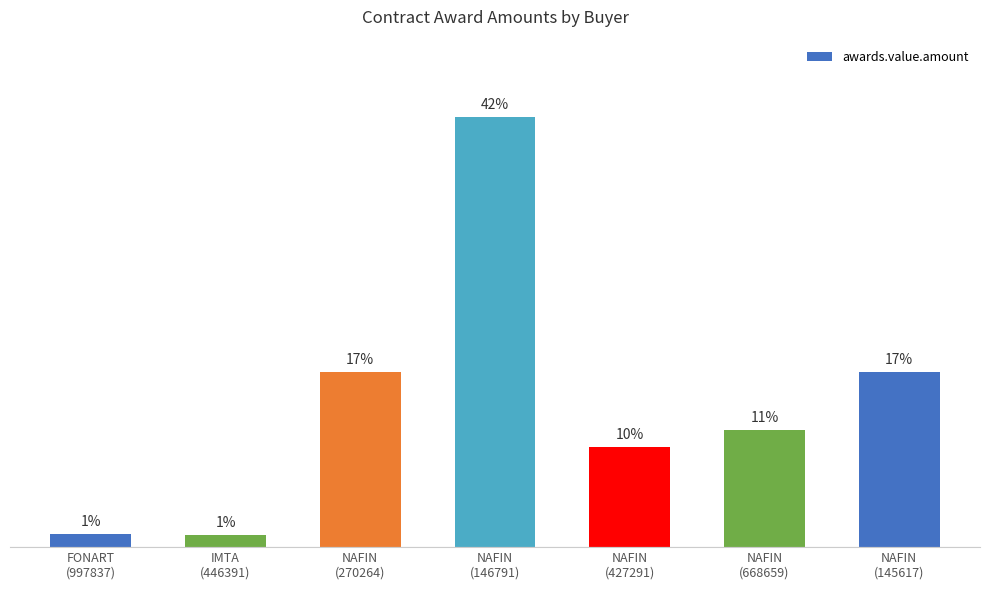

What is the label of the 6th bar from the left?

NAFIN
(668659)